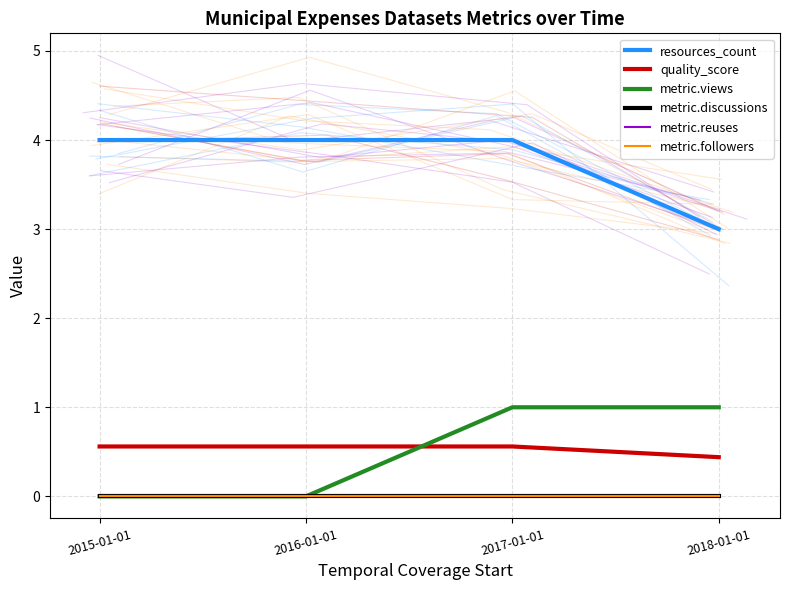

Which has a higher value, 2017-01-01 or 2018-01-01?

2017-01-01